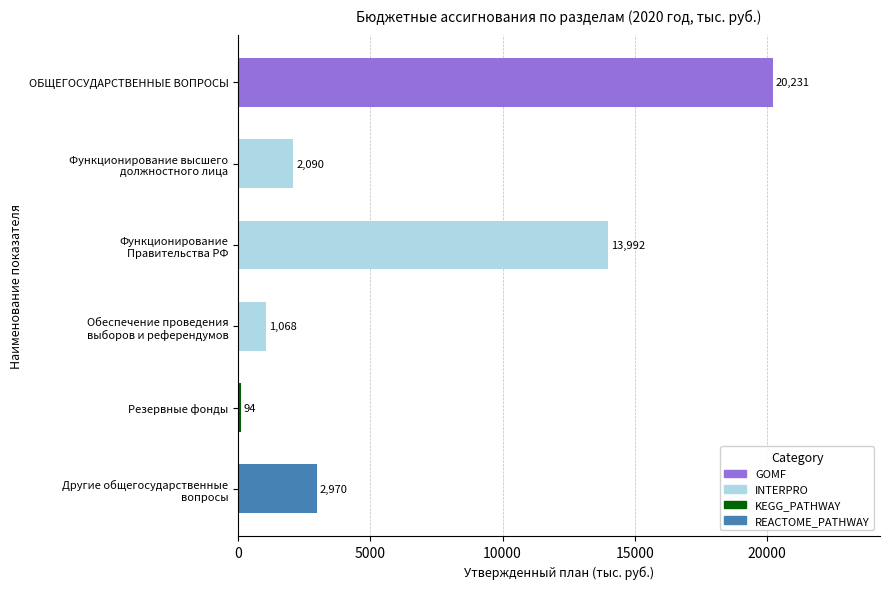

What is the approximate value at ОБЩЕГОСУДАРСТВЕННЫЕ ВОПРОСЫ, to the nearest 10?

20230